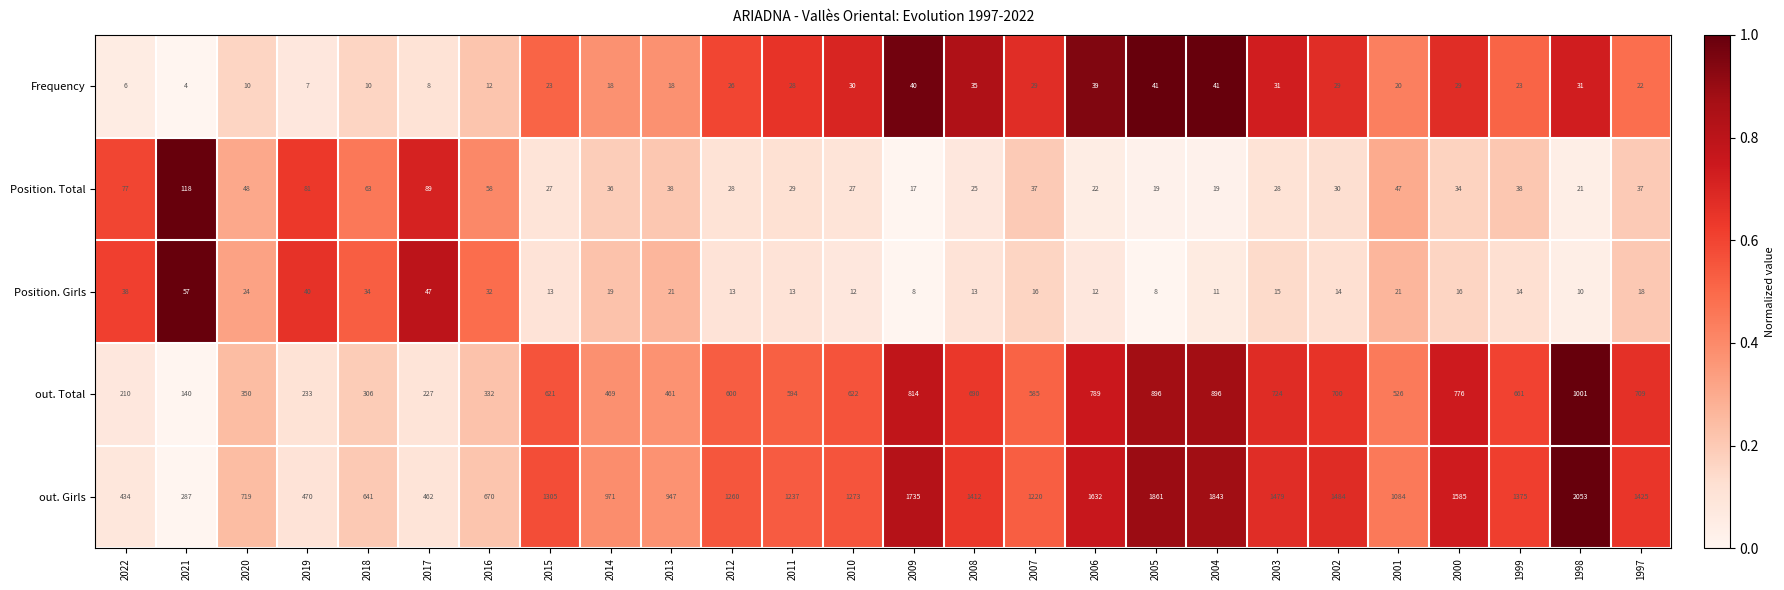

What is the difference between the Position. Girls values at 2013 and 2011?

8